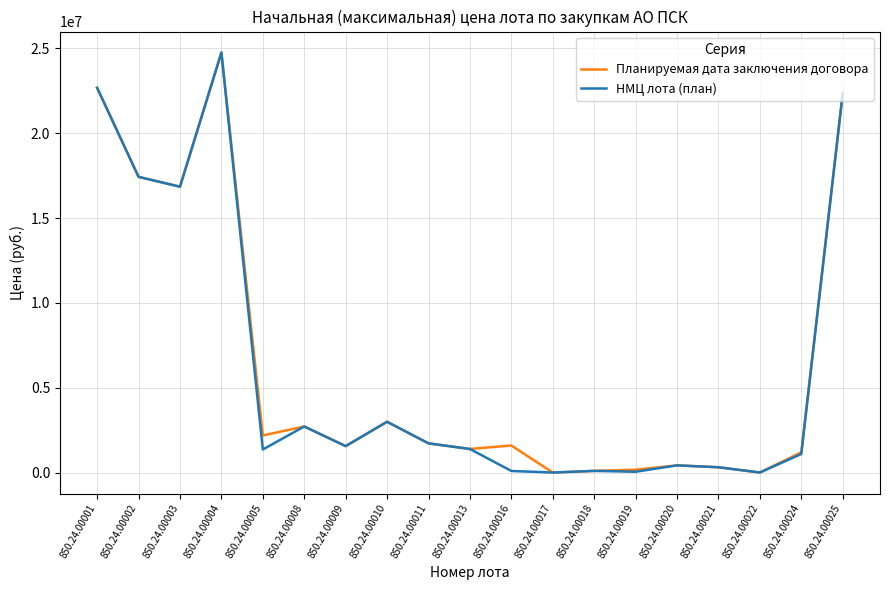

Which label corresponds to the largest value in the chart?

850.24.00004